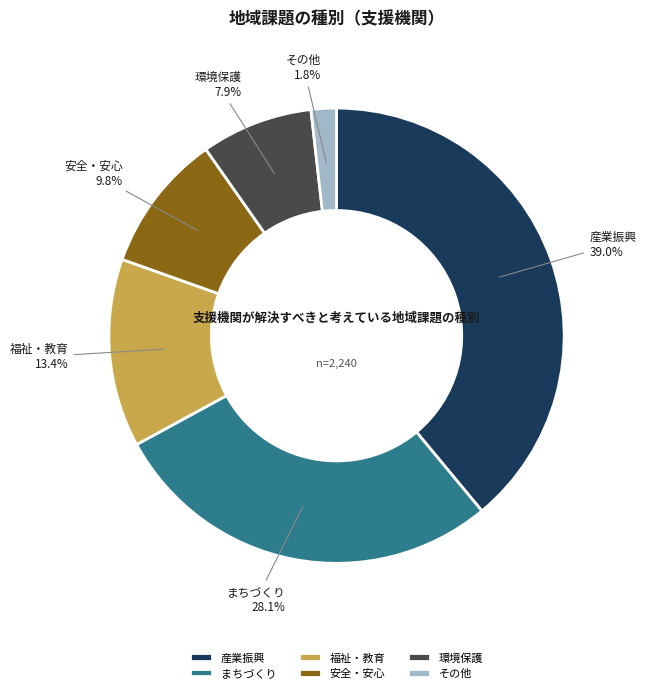

Combined, do その他 and まちづくり account for over 50%?

No